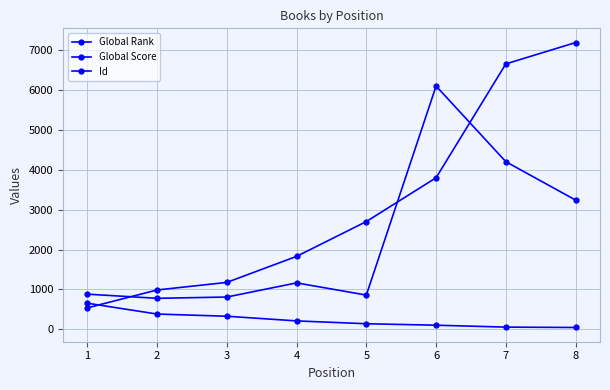

What is the value of the Id point at the 8th from the left?

3242